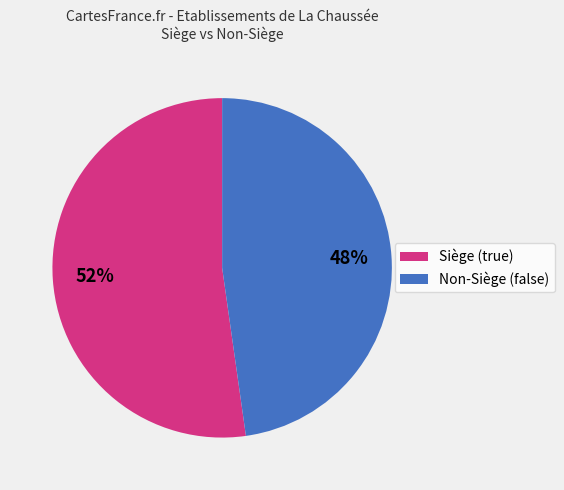

To the nearest percent, what is the difference between the largest and smallest slice percentages?

4%